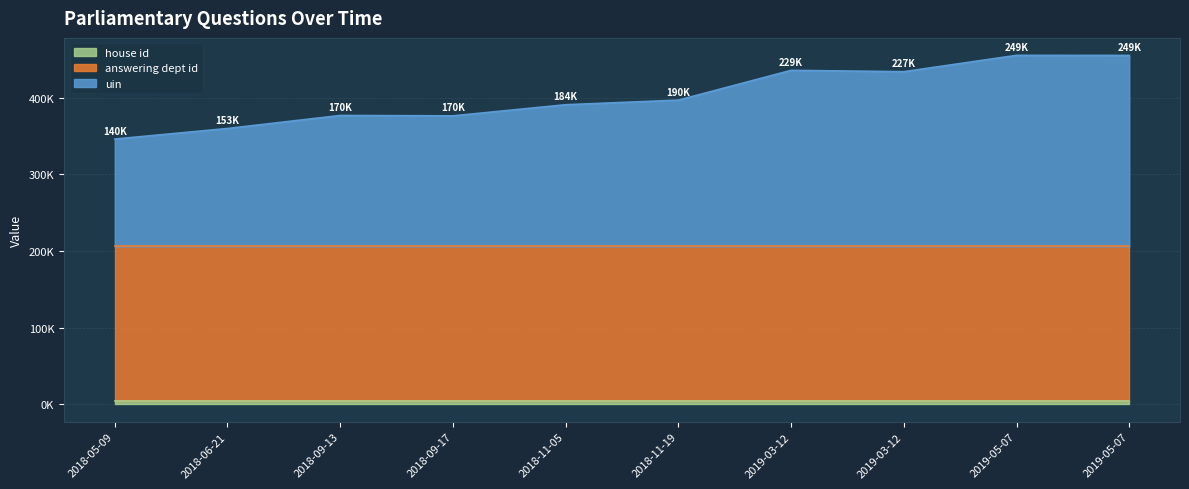

Which category has the lowest value across all series?

2019-05-07